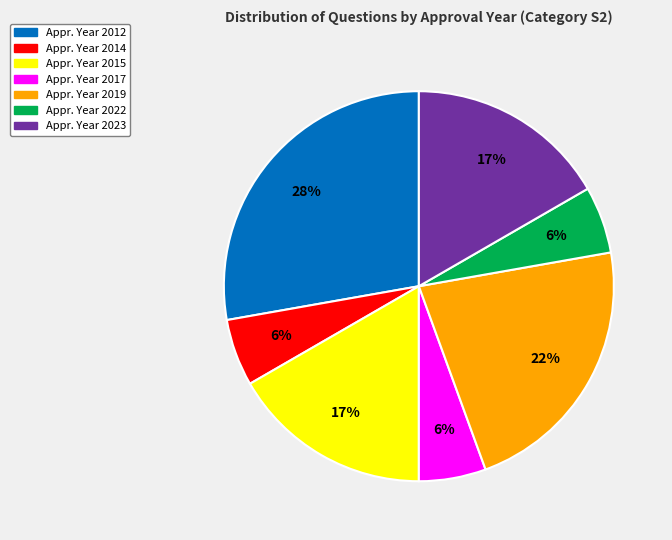

Is it true that Appr. Year 2019 is 12% of the pie?

False